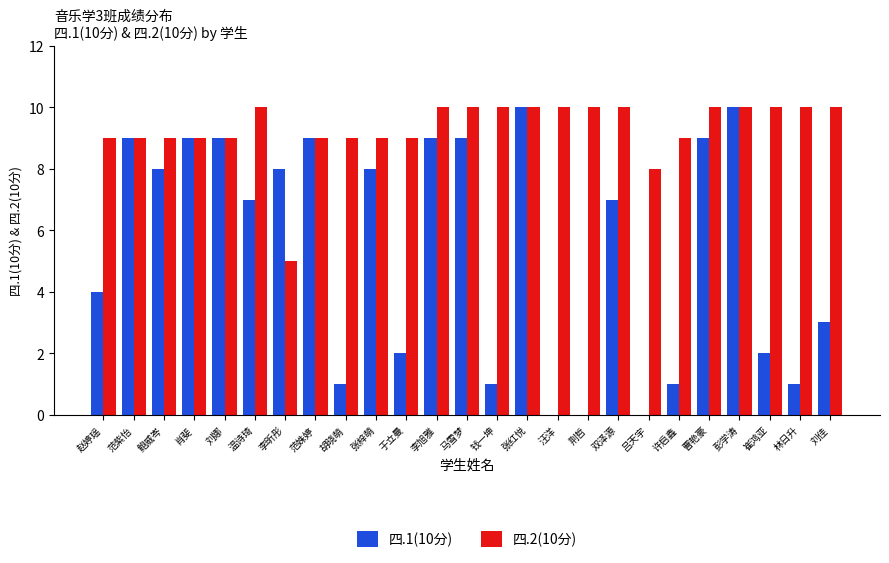

Which series has the largest total across all categories?

四.2(10分)